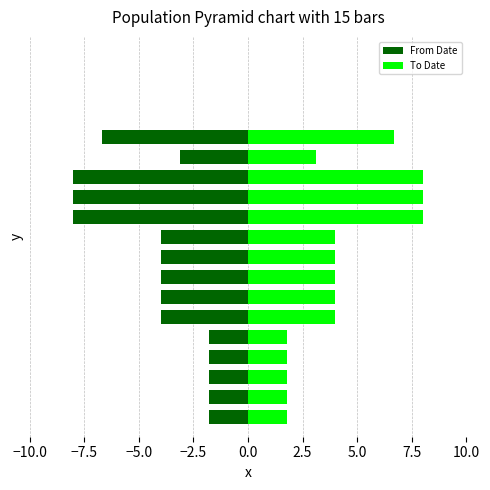

Is the value of From Date at 10.0 greater than the value of To Date at −2.5?

No